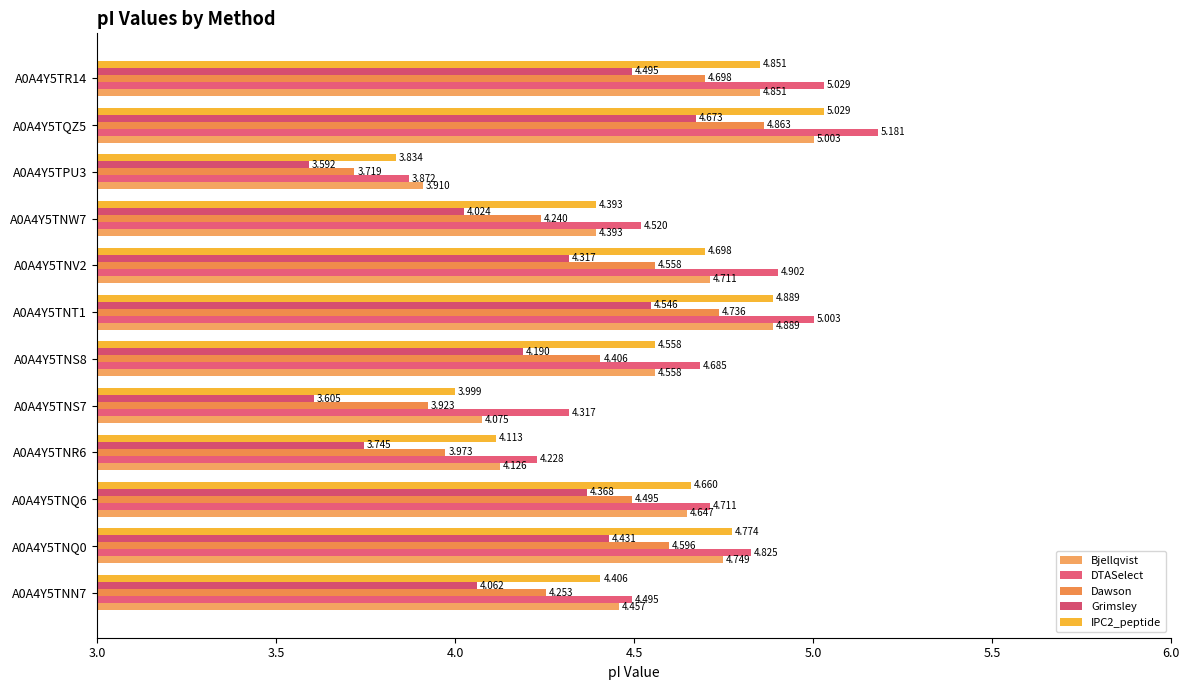

Count the number of data series in this chart.

5